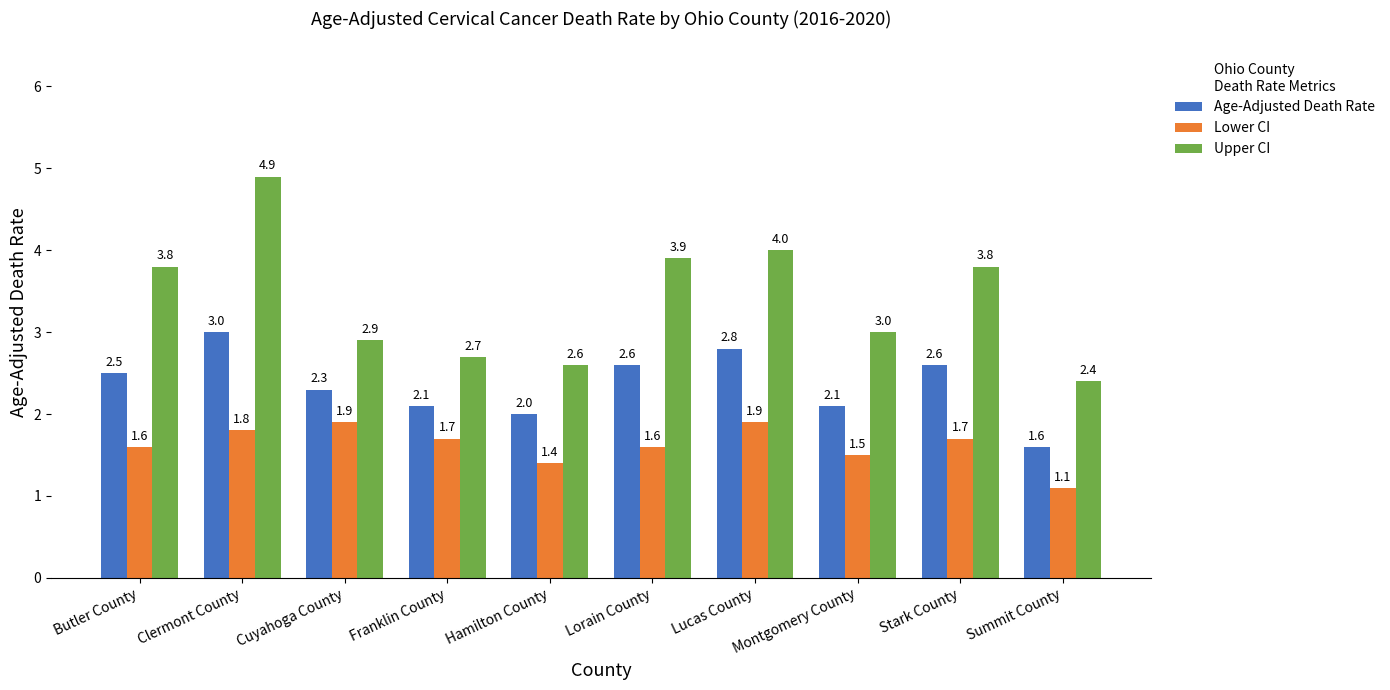

What position from the right is Clermont County?

9